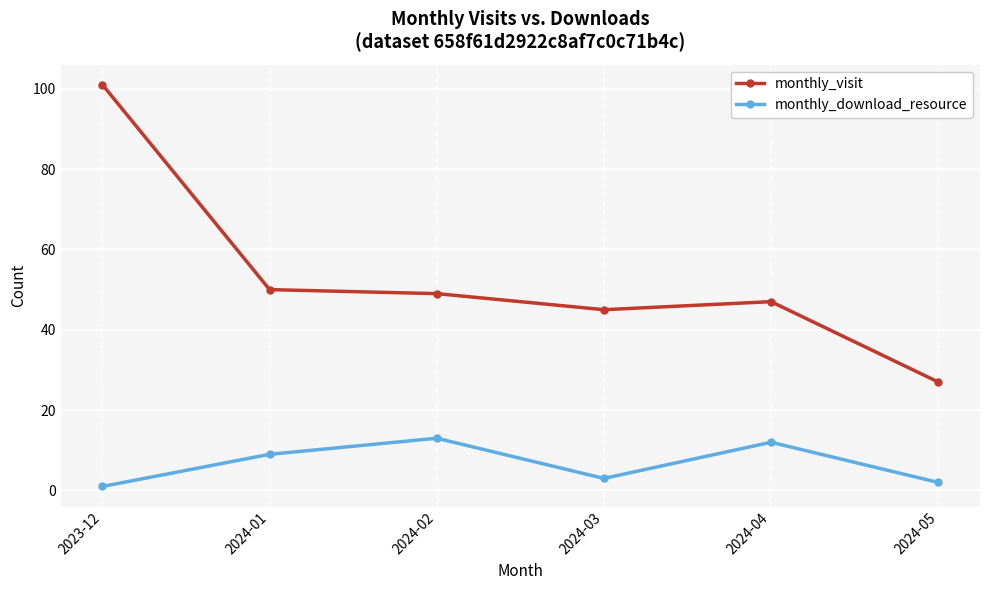

At 2024-02, list the series in order from smallest to largest.

monthly_download_resource, monthly_visit